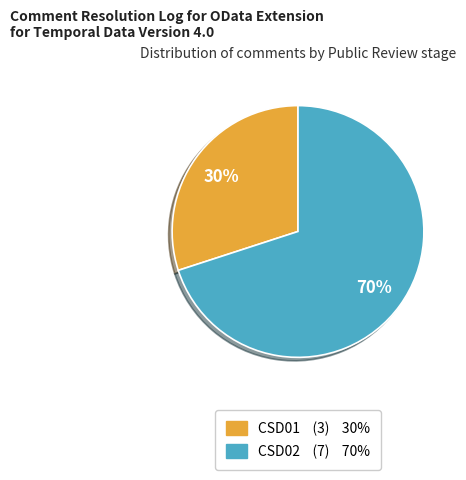

Is the sum of CSD02 and CSD01 greater than half?

Yes